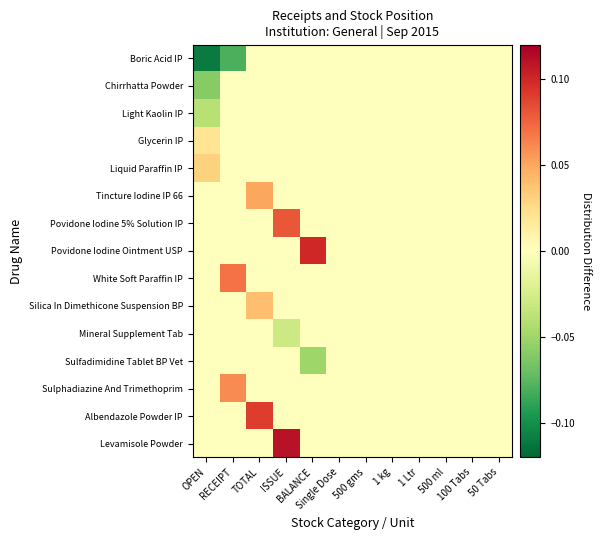

Reading right to left, extract all data points from this chart.

Boric Acid IP: 50 Tabs=0.0	100 Tabs=0.0	500 ml=0.0	1 Ltr=0.0	1 kg=0.0	500 gms=0.0	Single Dose=0.0	BALANCE=0.0	ISSUE=0.0	TOTAL=0.0	RECEIPT=-0.1	OPEN=-0.1
Chirrhatta Powder: 50 Tabs=0.0	100 Tabs=0.0	500 ml=0.0	1 Ltr=0.0	1 kg=0.0	500 gms=0.0	Single Dose=0.0	BALANCE=0.0	ISSUE=0.0	TOTAL=0.0	RECEIPT=0.0	OPEN=-0.1
Light Kaolin IP: 50 Tabs=0.0	100 Tabs=0.0	500 ml=0.0	1 Ltr=0.0	1 kg=0.0	500 gms=0.0	Single Dose=0.0	BALANCE=0.0	ISSUE=0.0	TOTAL=0.0	RECEIPT=0.0	OPEN=-0.0
Glycerin IP: 50 Tabs=0.0	100 Tabs=0.0	500 ml=0.0	1 Ltr=0.0	1 kg=0.0	500 gms=0.0	Single Dose=0.0	BALANCE=0.0	ISSUE=0.0	TOTAL=0.0	RECEIPT=0.0	OPEN=0.0
Liquid Paraffin IP: 50 Tabs=0.0	100 Tabs=0.0	500 ml=0.0	1 Ltr=0.0	1 kg=0.0	500 gms=0.0	Single Dose=0.0	BALANCE=0.0	ISSUE=0.0	TOTAL=0.0	RECEIPT=0.0	OPEN=0.0
Tincture Iodine IP 66: 50 Tabs=0.0	100 Tabs=0.0	500 ml=0.0	1 Ltr=0.0	1 kg=0.0	500 gms=0.0	Single Dose=0.0	BALANCE=0.0	ISSUE=0.0	TOTAL=0.1	RECEIPT=0.0	OPEN=0.0
Povidone Iodine 5% Solution IP: 50 Tabs=0.0	100 Tabs=0.0	500 ml=0.0	1 Ltr=0.0	1 kg=0.0	500 gms=0.0	Single Dose=0.0	BALANCE=0.0	ISSUE=0.1	TOTAL=0.0	RECEIPT=0.0	OPEN=0.0
Povidone Iodine Ointment USP: 50 Tabs=0.0	100 Tabs=0.0	500 ml=0.0	1 Ltr=0.0	1 kg=0.0	500 gms=0.0	Single Dose=0.0	BALANCE=0.1	ISSUE=0.0	TOTAL=0.0	RECEIPT=0.0	OPEN=0.0
White Soft Paraffin IP: 50 Tabs=0.0	100 Tabs=0.0	500 ml=0.0	1 Ltr=0.0	1 kg=0.0	500 gms=0.0	Single Dose=0.0	BALANCE=0.0	ISSUE=0.0	TOTAL=0.0	RECEIPT=0.1	OPEN=0.0
Silica In Dimethicone Suspension BP: 50 Tabs=0.0	100 Tabs=0.0	500 ml=0.0	1 Ltr=0.0	1 kg=0.0	500 gms=0.0	Single Dose=0.0	BALANCE=0.0	ISSUE=0.0	TOTAL=0.0	RECEIPT=0.0	OPEN=0.0
Mineral Supplement Tab: 50 Tabs=0.0	100 Tabs=0.0	500 ml=0.0	1 Ltr=0.0	1 kg=0.0	500 gms=0.0	Single Dose=0.0	BALANCE=0.0	ISSUE=-0.0	TOTAL=0.0	RECEIPT=0.0	OPEN=0.0
Sulfadimidine Tablet BP Vet: 50 Tabs=0.0	100 Tabs=0.0	500 ml=0.0	1 Ltr=0.0	1 kg=0.0	500 gms=0.0	Single Dose=0.0	BALANCE=-0.1	ISSUE=0.0	TOTAL=0.0	RECEIPT=0.0	OPEN=0.0
Sulphadiazine And Trimethoprim: 50 Tabs=0.0	100 Tabs=0.0	500 ml=0.0	1 Ltr=0.0	1 kg=0.0	500 gms=0.0	Single Dose=0.0	BALANCE=0.0	ISSUE=0.0	TOTAL=0.0	RECEIPT=0.1	OPEN=0.0
Albendazole Powder IP: 50 Tabs=0.0	100 Tabs=0.0	500 ml=0.0	1 Ltr=0.0	1 kg=0.0	500 gms=0.0	Single Dose=0.0	BALANCE=0.0	ISSUE=0.0	TOTAL=0.1	RECEIPT=0.0	OPEN=0.0
Levamisole Powder: 50 Tabs=0.0	100 Tabs=0.0	500 ml=0.0	1 Ltr=0.0	1 kg=0.0	500 gms=0.0	Single Dose=0.0	BALANCE=0.0	ISSUE=0.1	TOTAL=0.0	RECEIPT=0.0	OPEN=0.0